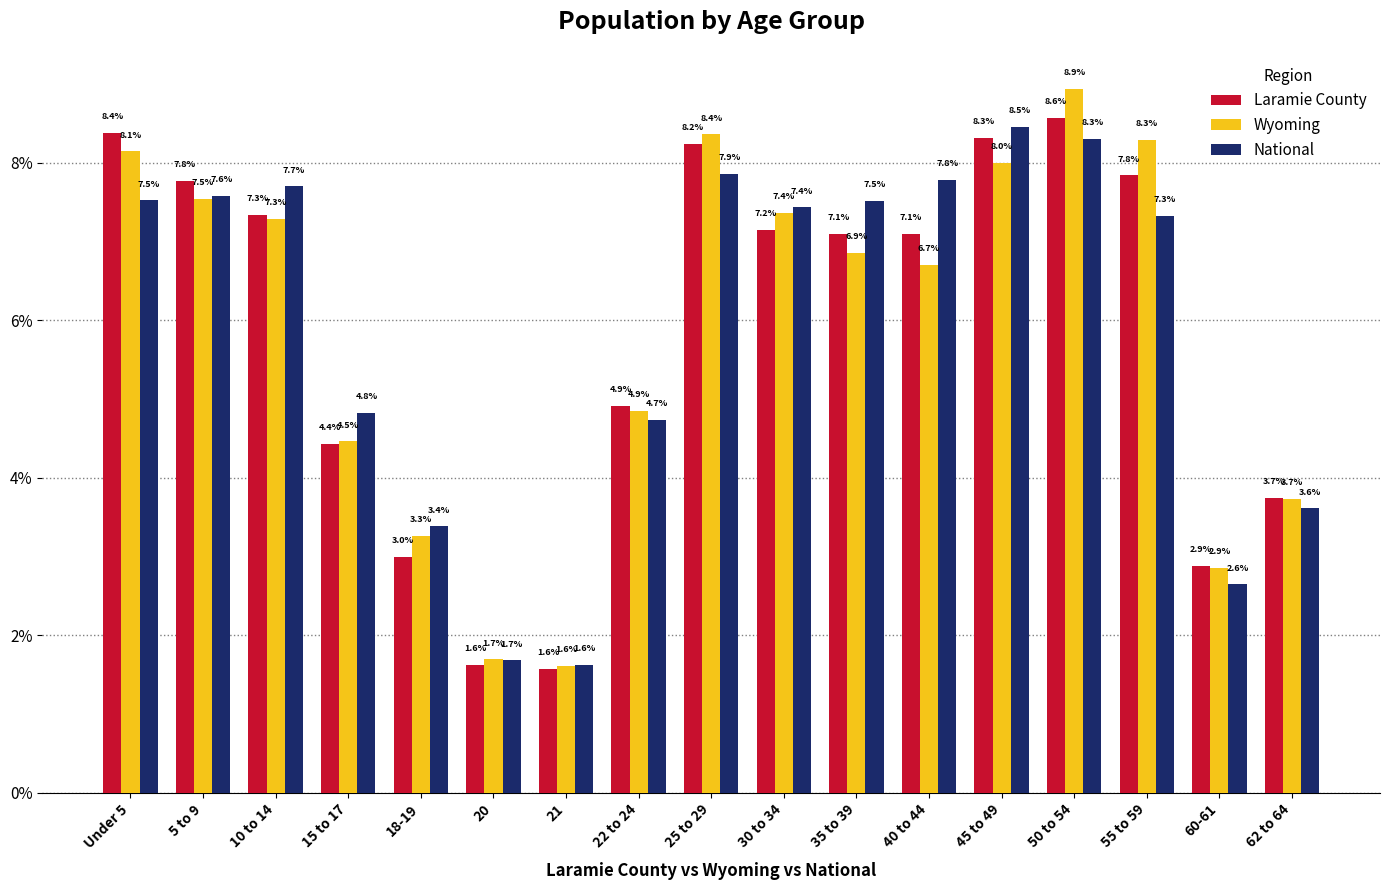

Rank the series by their maximum value, from lowest to highest.

National, Laramie County, Wyoming